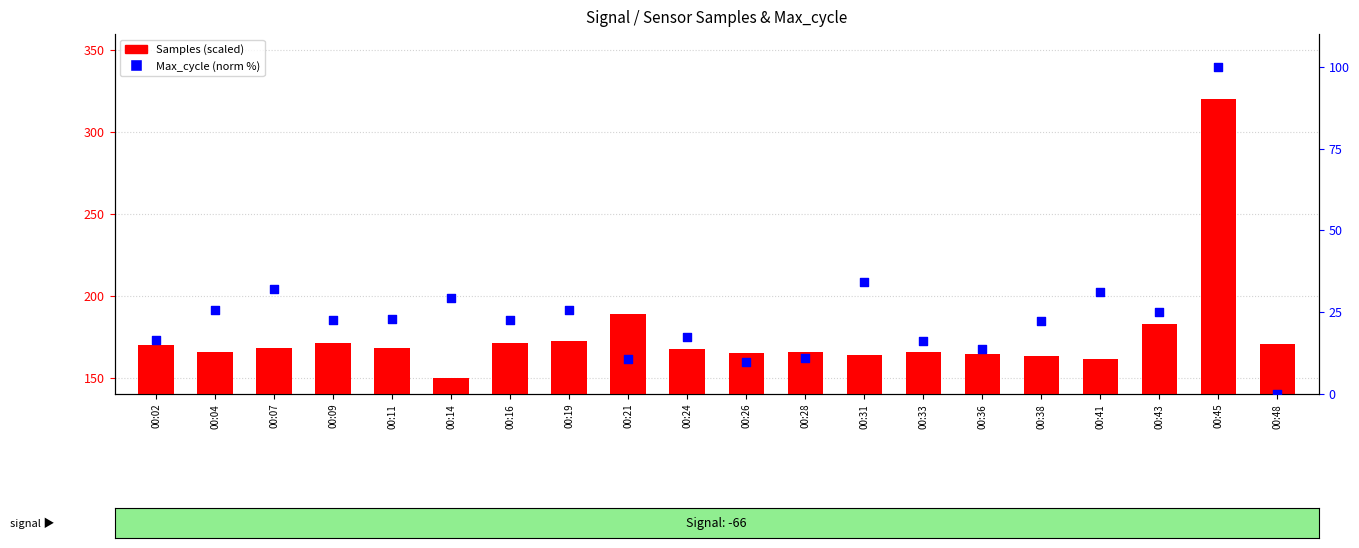

Which series reaches the minimum Y coordinate?

Max_cycle (percentile)